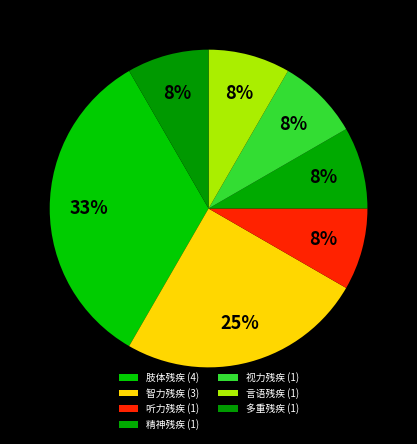

What is the change in value from 智力残疾 to 多重残疾?

-2